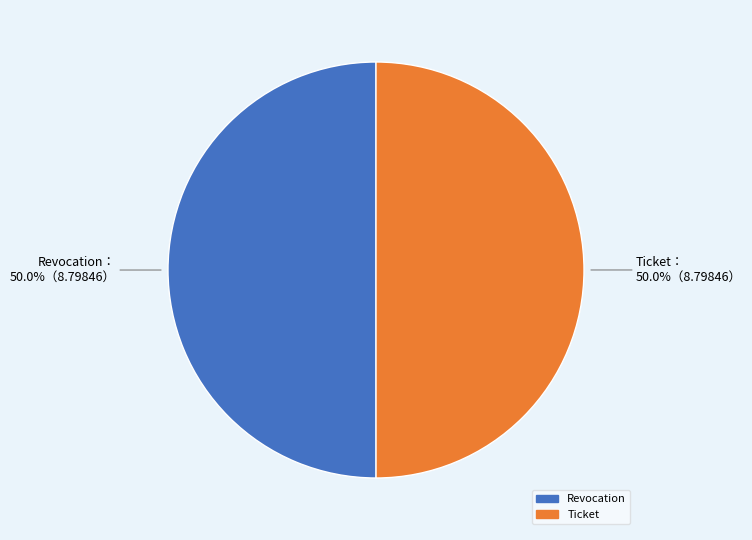

Combined, what portion of the pie is Ticket and Revocation?

100.0%